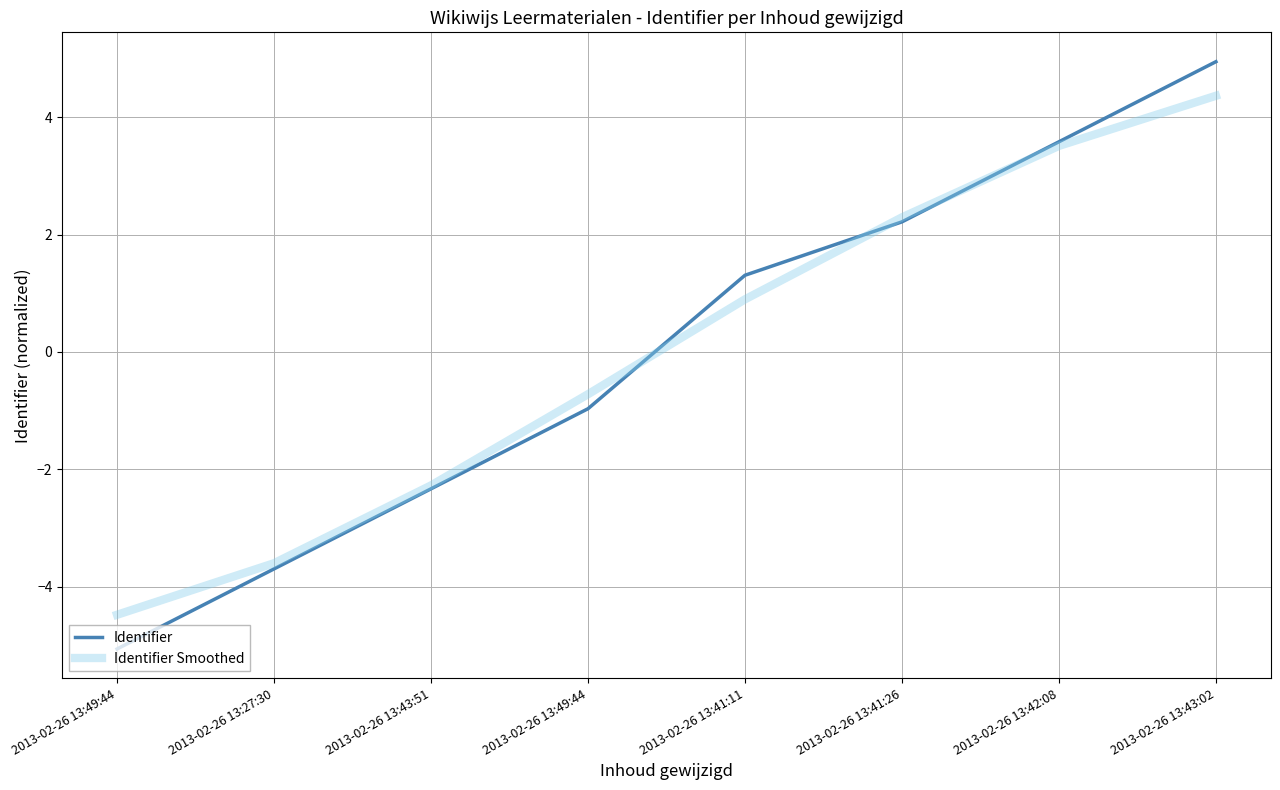

True or false: Identifier Smoothed and Identifier cross at least once.

True